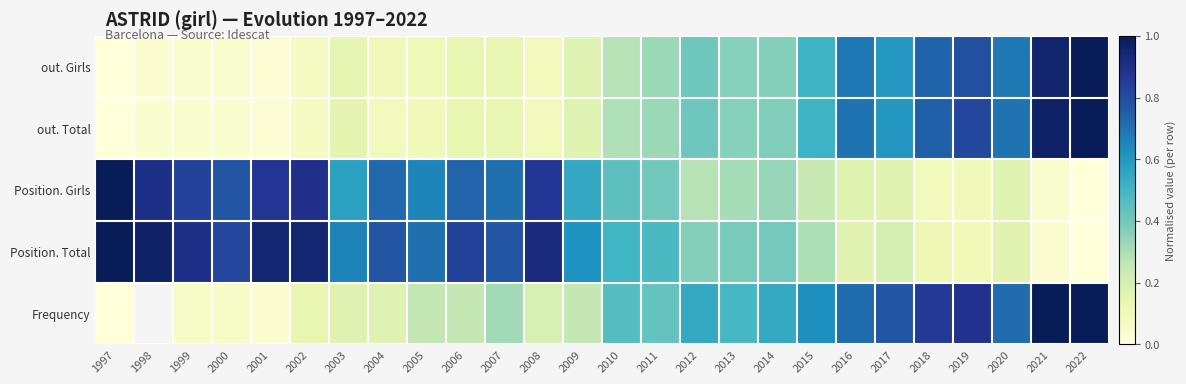

True or false: Position. Girls has a value of 0.4 at 2011.

True